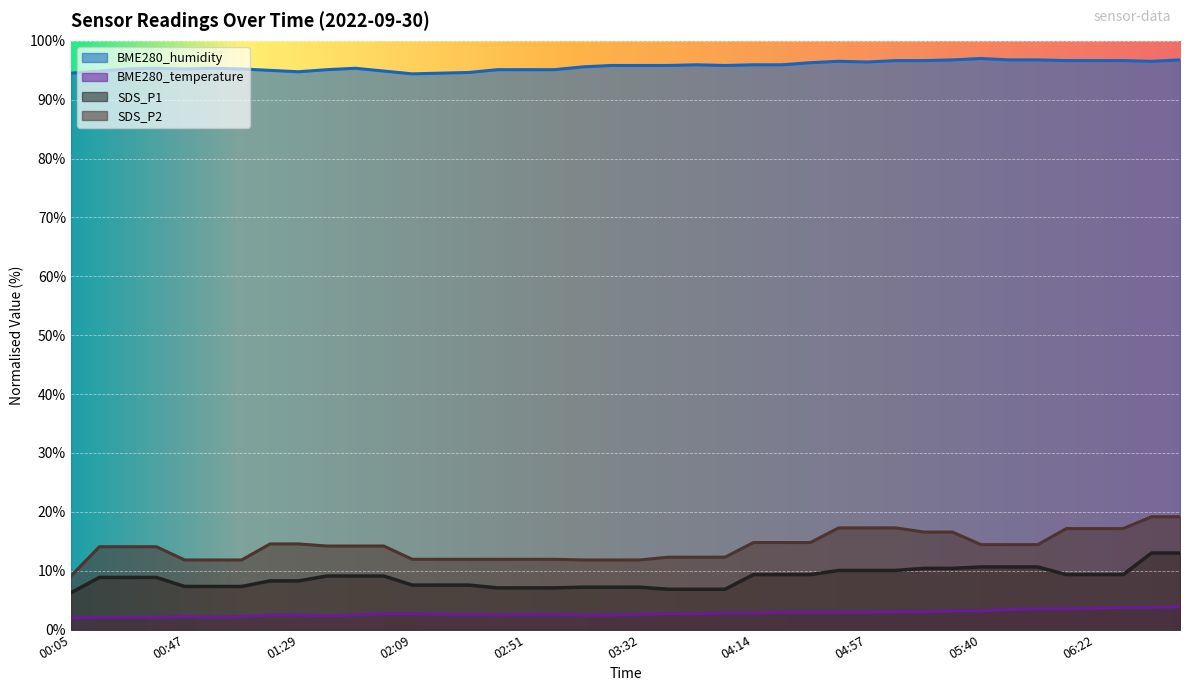

The value of SDS_P2 at 05:51 is 14.4. True or false?

True